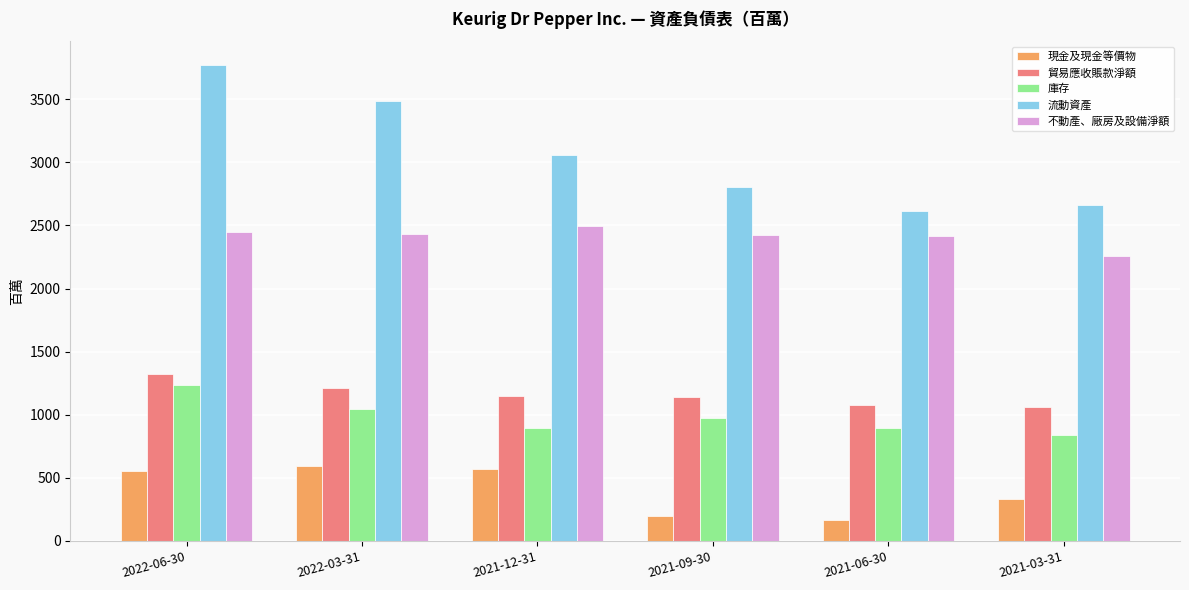

At which category does the chart reach its peak across all series?

2022-06-30